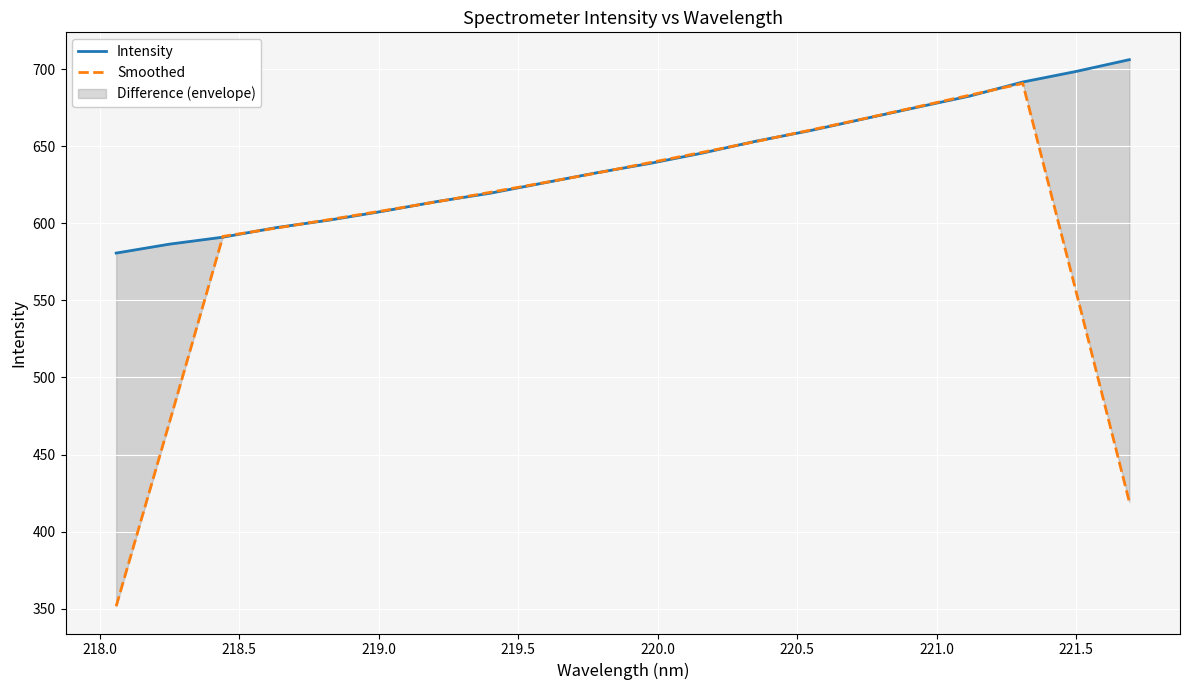

How many data points does each series have?

20